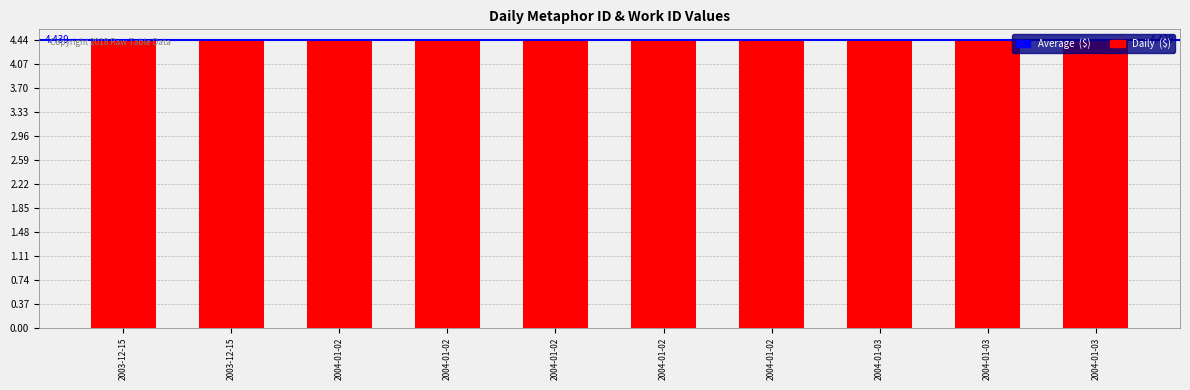

The chart shows a value of 2.0 at 2004-01-02. True or false?

False